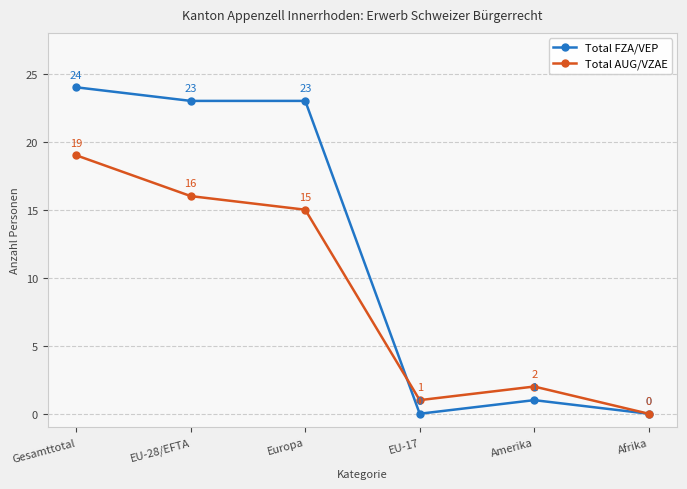

What is the label of the 4th point from the left?

EU-17